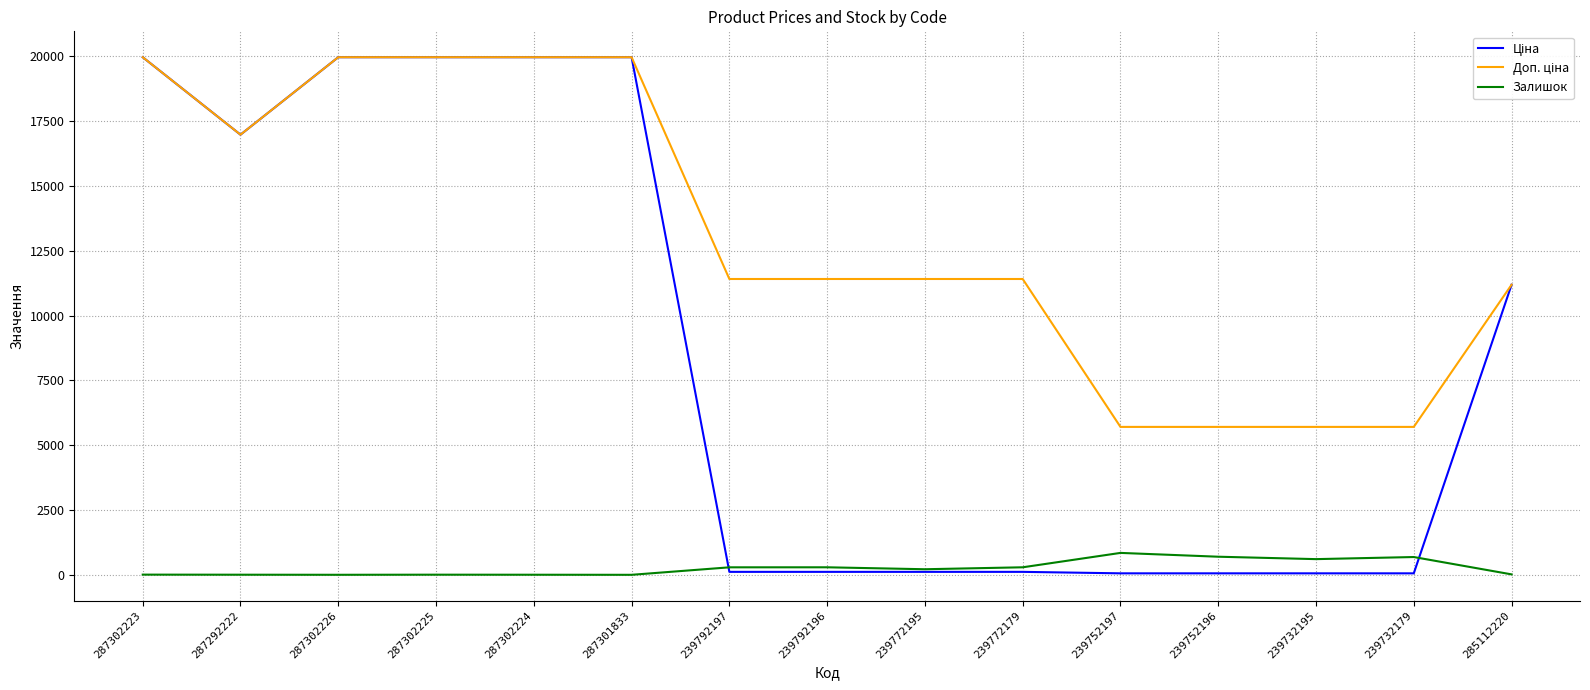

What is the greatest value displayed?

19964.2